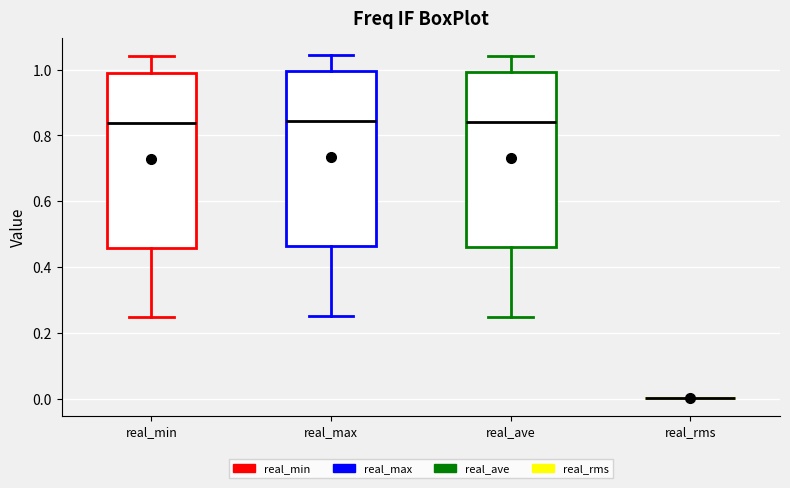

Reading left to right, read every box against the y-axis: the position of its median line, the range the box covers, and the ends of its whiskers. The values are not printed on the chart, so give them approximately, as read against the axis.

real_min: median 0.84, box 0.46 to 1.00, whiskers 0.24 to 1.04
real_max: median 0.84, box 0.46 to 1.00, whiskers 0.26 to 1.04
real_ave: median 0.84, box 0.46 to 1.00, whiskers 0.24 to 1.04
real_rms: box collapsed to a line at 0.00, whiskers 0.00 to 0.00